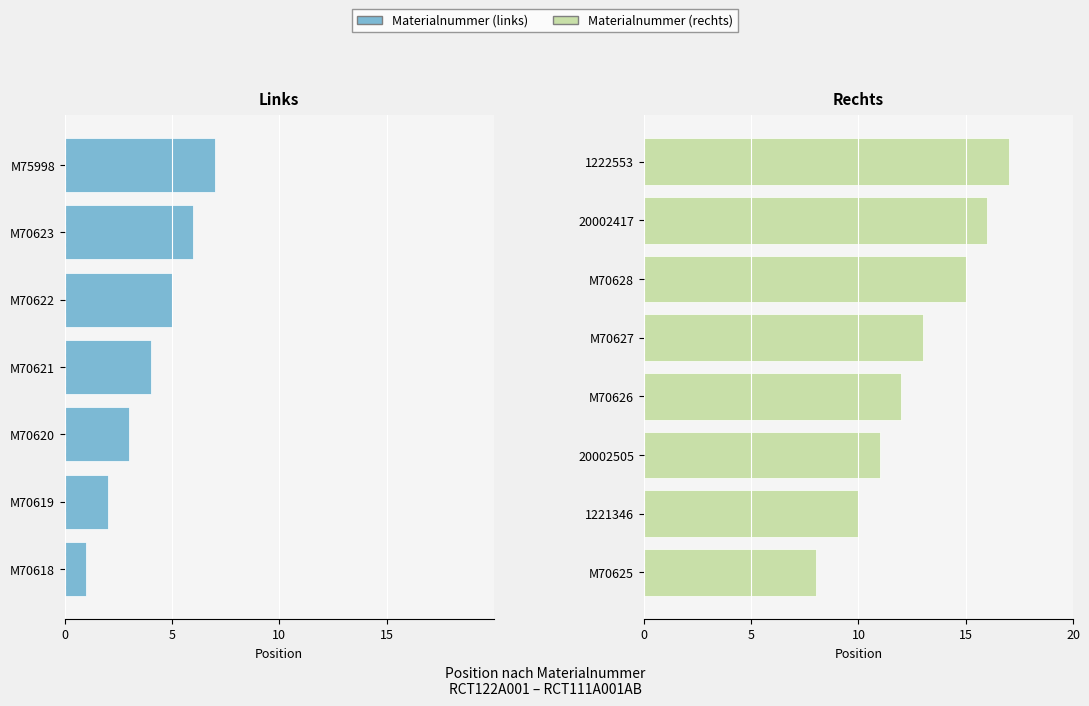

What is the ratio of the value at M70628 to the value at M70623?

2.5